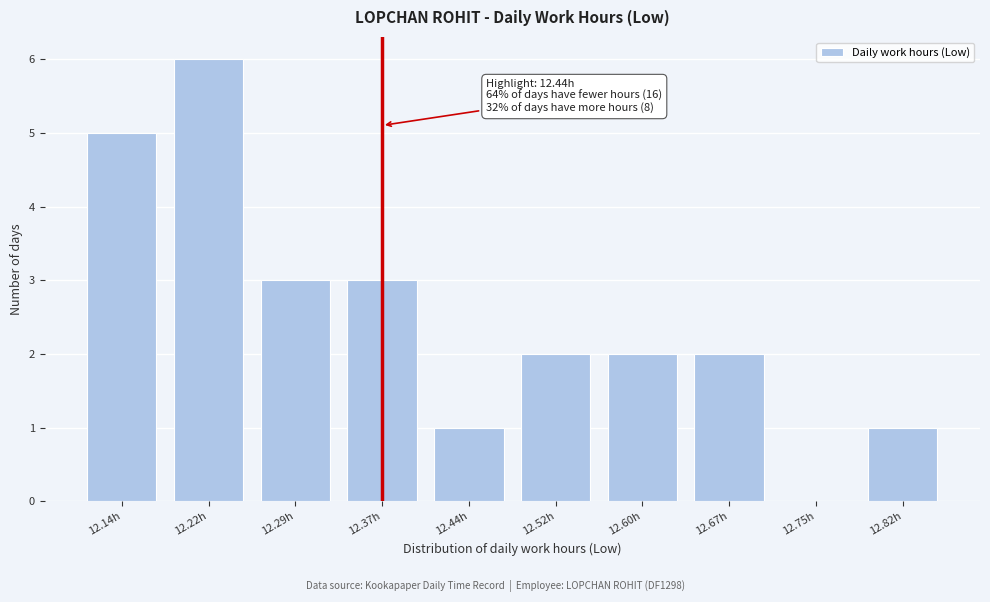

Reading right to left, list all the values displayed in this chart.

12.82h=1	12.75h=0	12.67h=2	12.60h=2	12.52h=2	12.44h=1	12.37h=3	12.29h=3	12.22h=6	12.14h=5